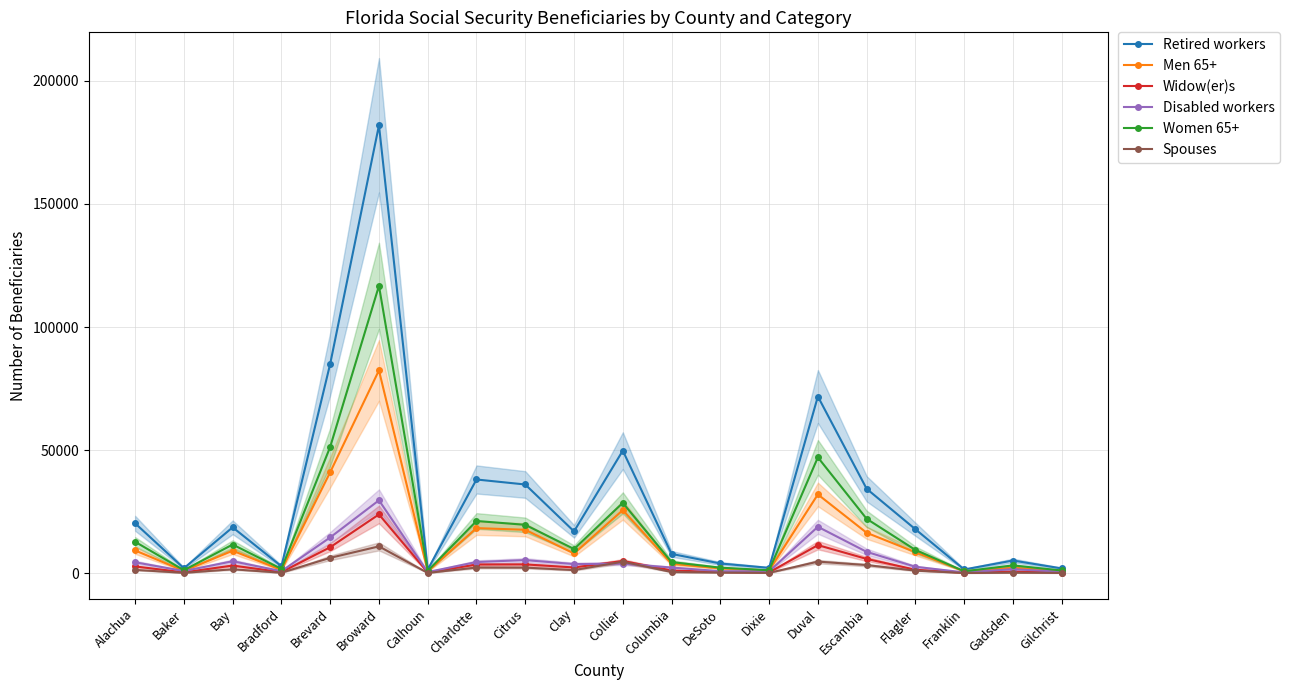

What value does the Men 65+ series have at Baker, to the nearest 10?

960